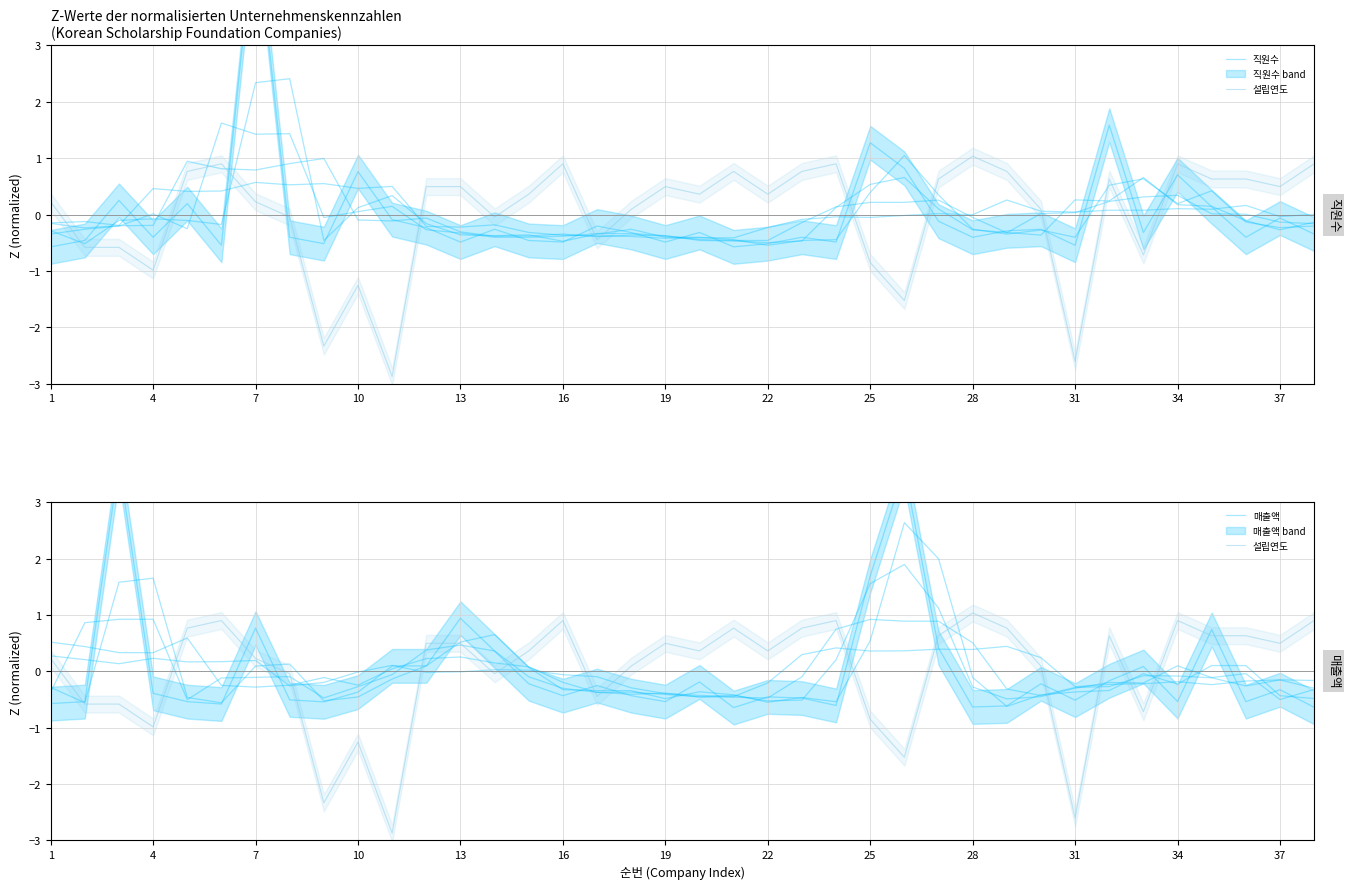

How many negative values does the 직원수 series have?

29